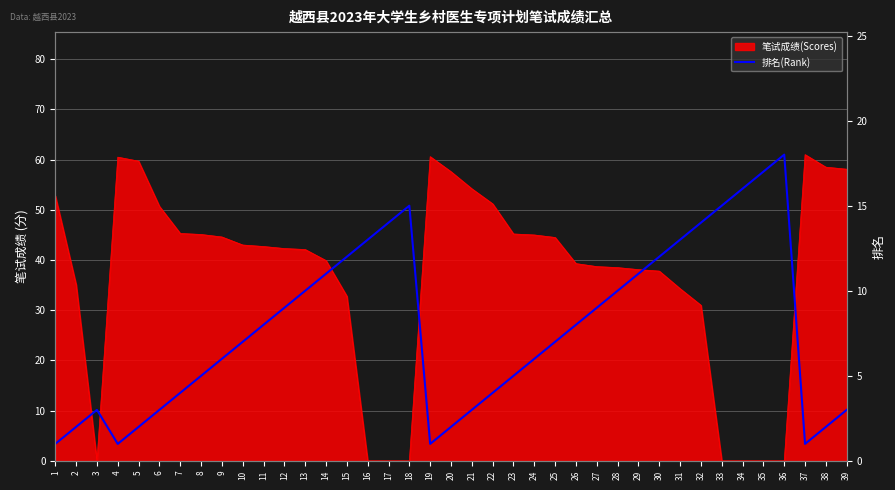

The chart shows a value of 6 at 9. True or false?

True